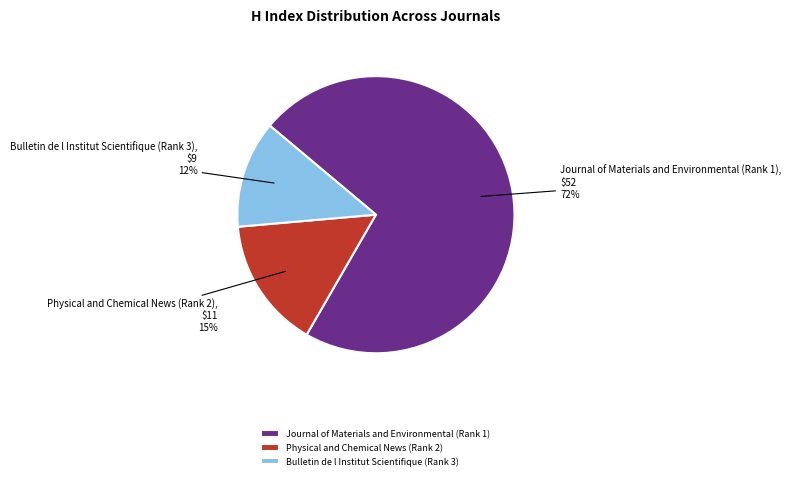

Is there any slice that represents more than half of the pie?

Yes